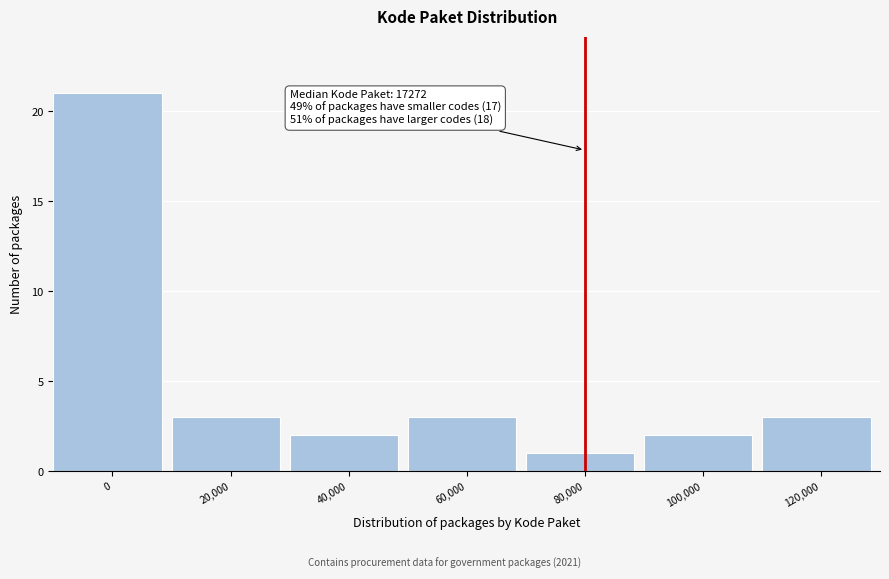

Reading left to right, transcribe all the data shown in this chart.

21	3	2	3	1	2	3